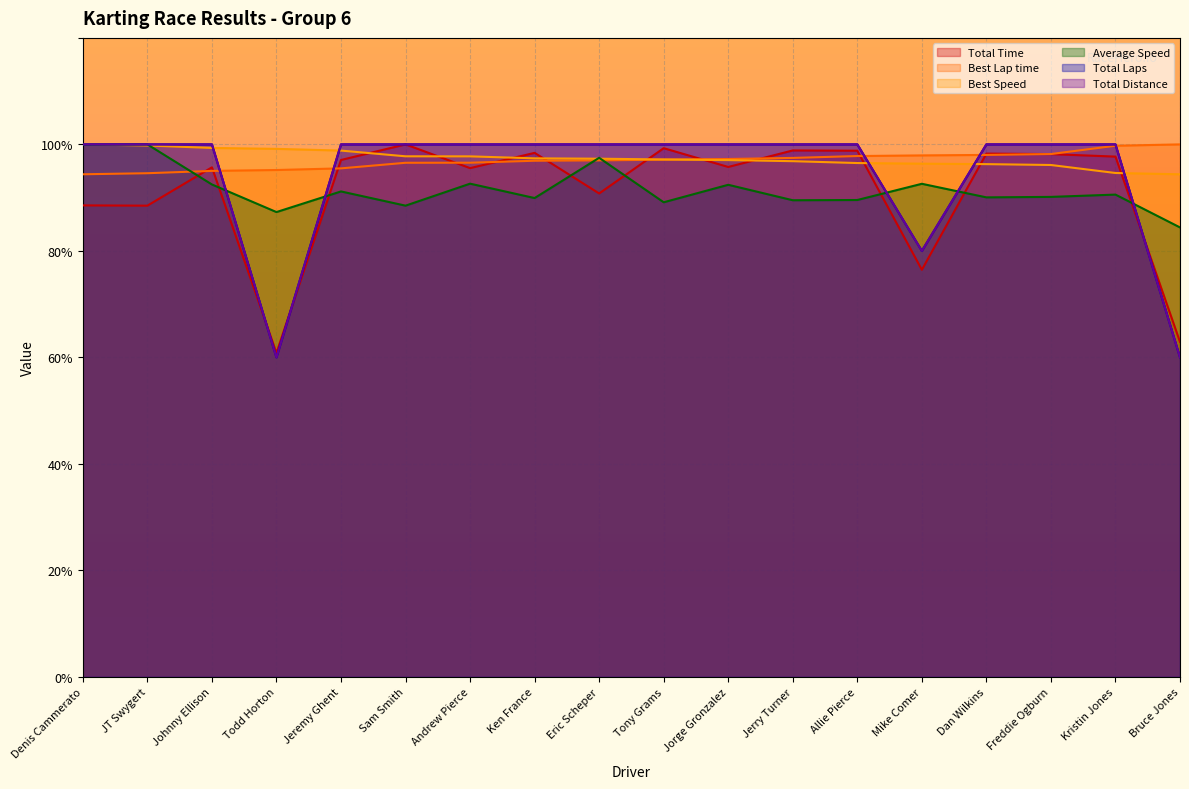

What is the average value of the Best Speed series?

97.4